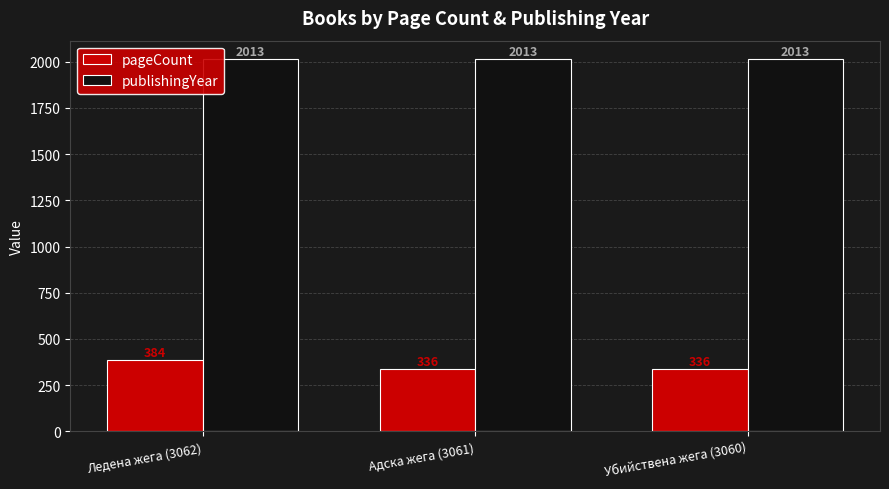

Reading right to left, list all the values displayed in this chart.

pageCount: Убийствена жега (3060)=336	Адска жега (3061)=336	Ледена жега (3062)=384
publishingYear: Убийствена жега (3060)=2013	Адска жега (3061)=2013	Ледена жега (3062)=2013